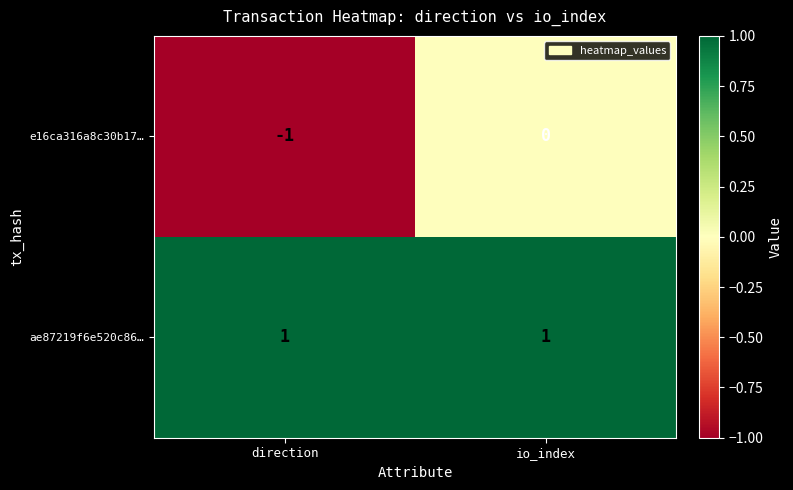

How many data points does each series have?

2